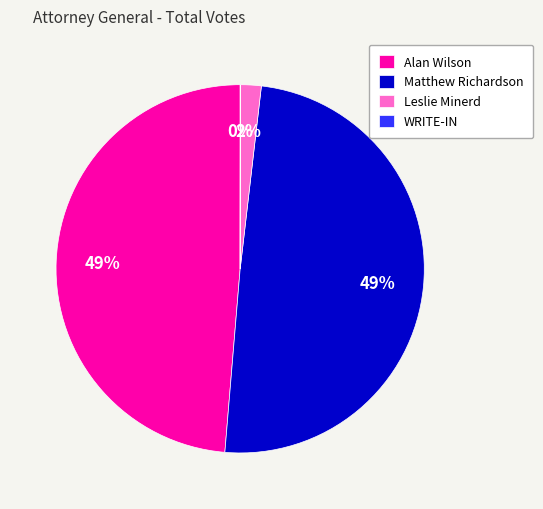

The Matthew Richardson slice represents 57% of the pie. True or false?

False